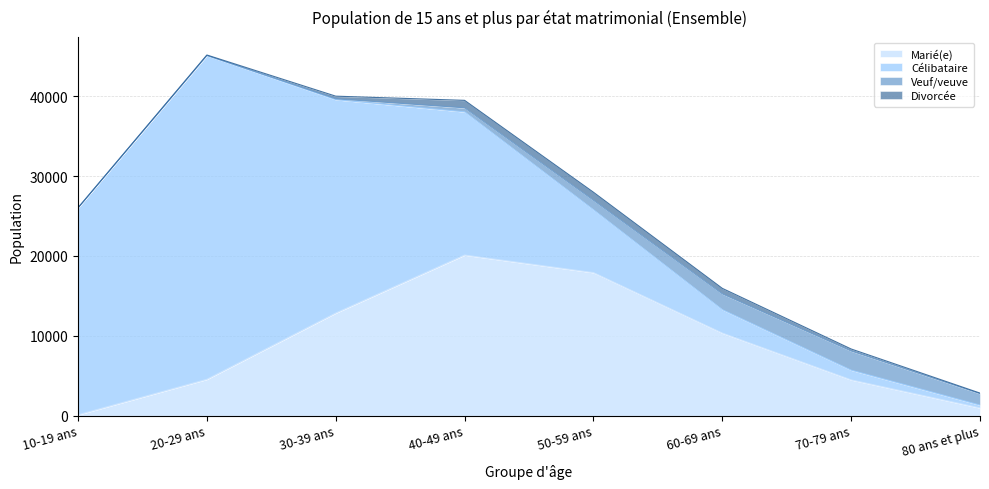

How many interior local peaks does the Célibataire series have?

1